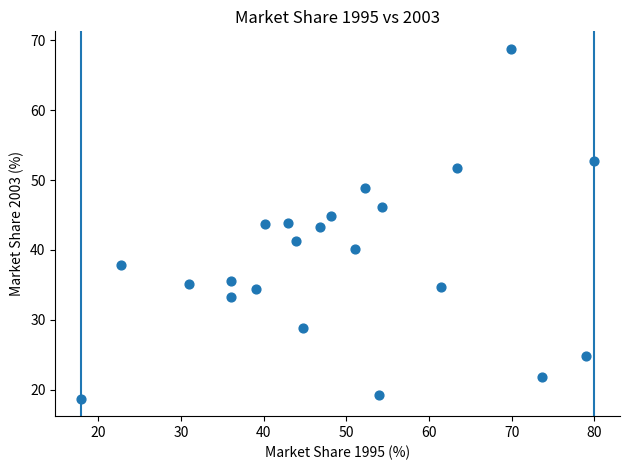

What is the range of Y values (max minus min)?

50.1